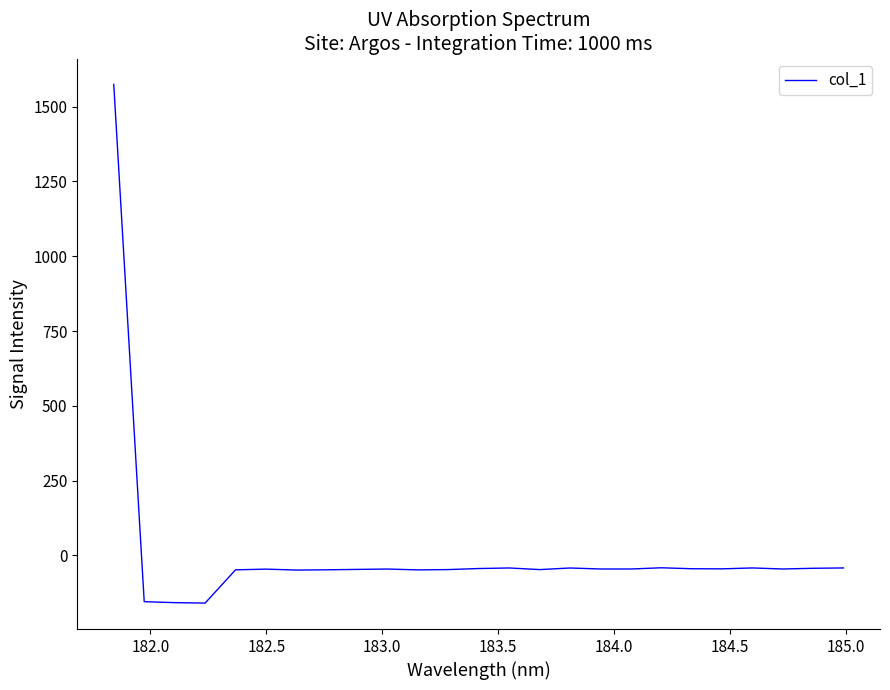

How many categories are shown in the chart?

25